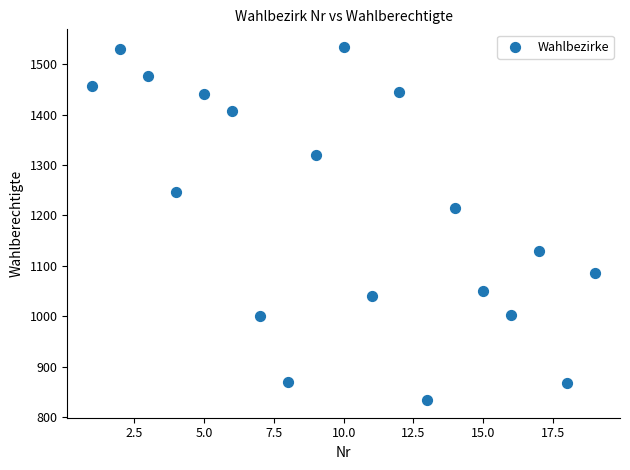

What Y value in the scatter plot is closest to 1184?

1215